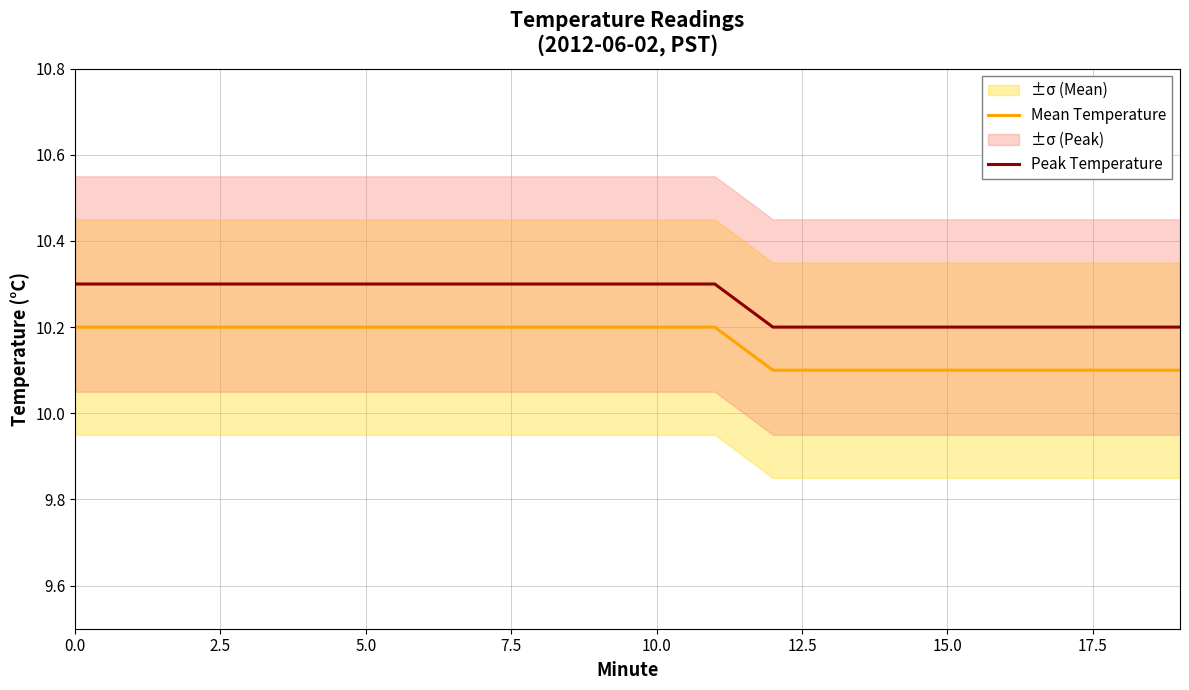

Where is Mean Temperature nearest to the value 10?

12